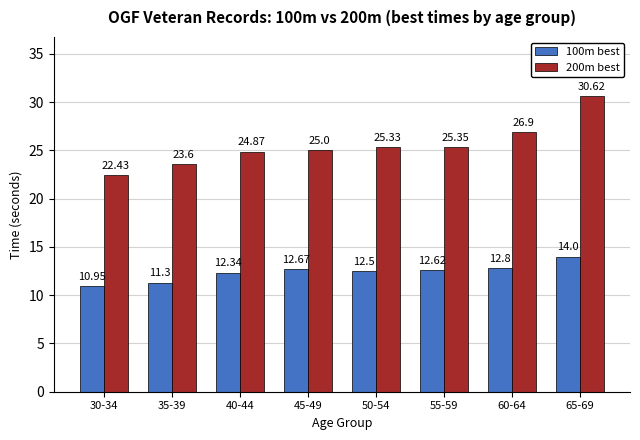

Which series has the largest range (max minus min)?

200m best